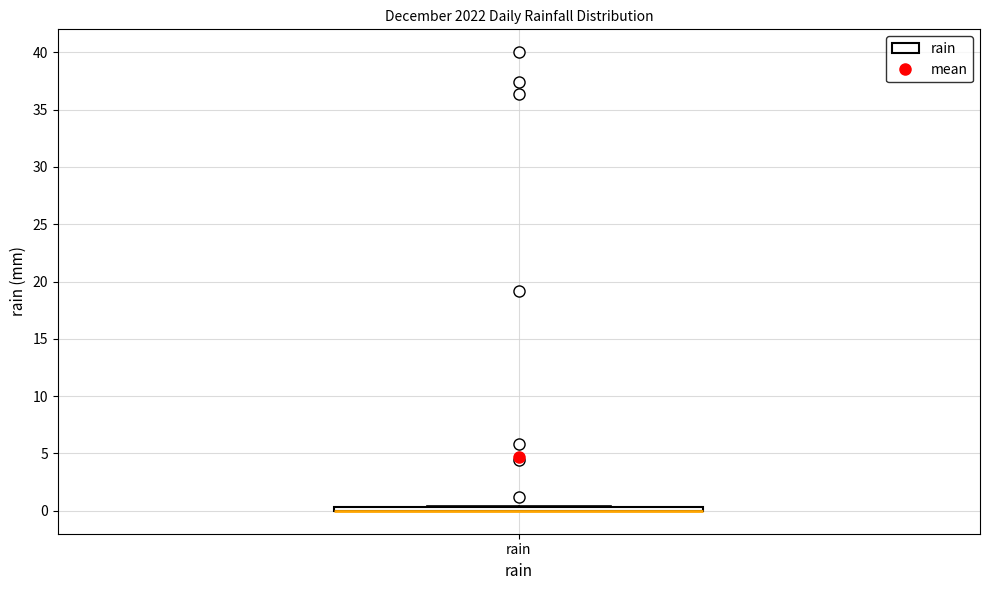

Where is the upper edge of the box for rain on the y-axis? The values are not printed on the chart, so give them approximately, as read against the axis.

0.5